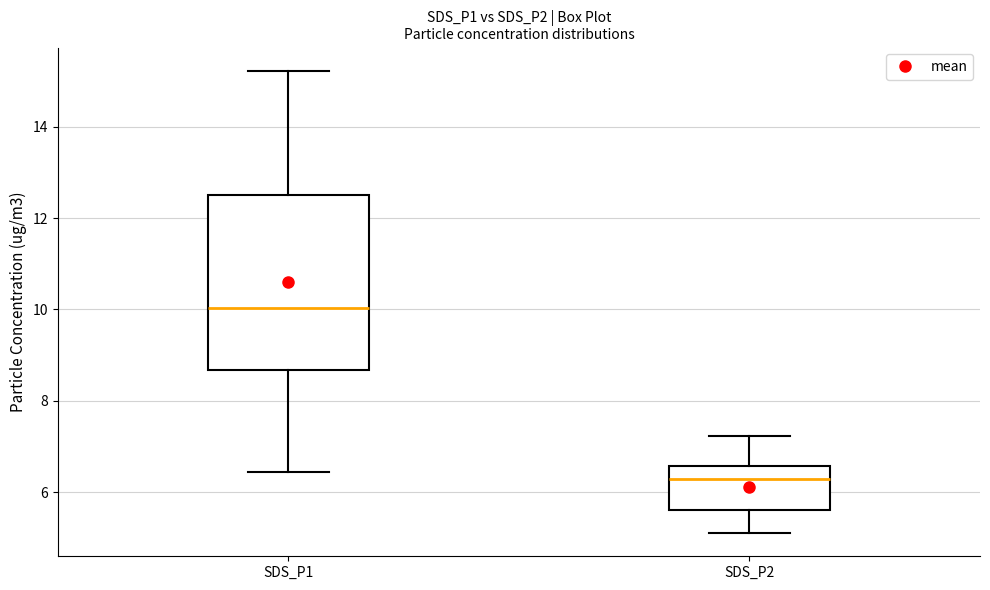

Reading left to right, read every box against the y-axis: the position of its median line, the range the box covers, and the ends of its whiskers. The values are not printed on the chart, so give them approximately, as read against the axis.

SDS_P1: median 10.0, box 8.6 to 12.4, whiskers 6.4 to 15.2
SDS_P2: median 6.2, box 5.6 to 6.6, whiskers 5.2 to 7.2